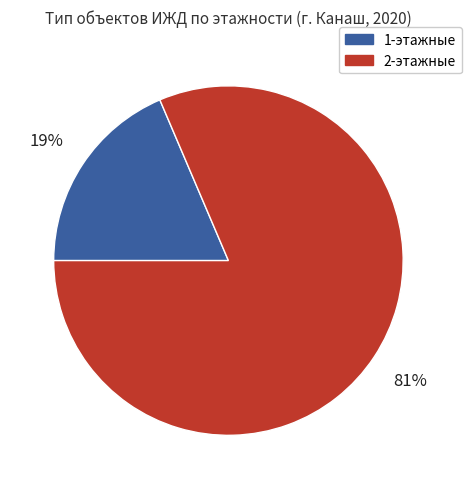

To the nearest percent, what percentage of the pie is 1-этажные?

19%